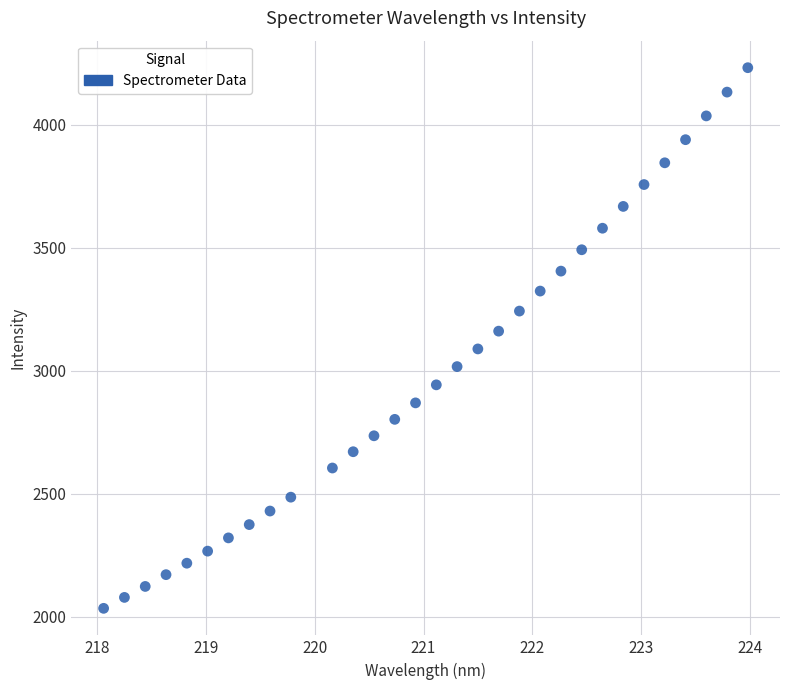

What is the range of Y values (max minus min)?

2198.1